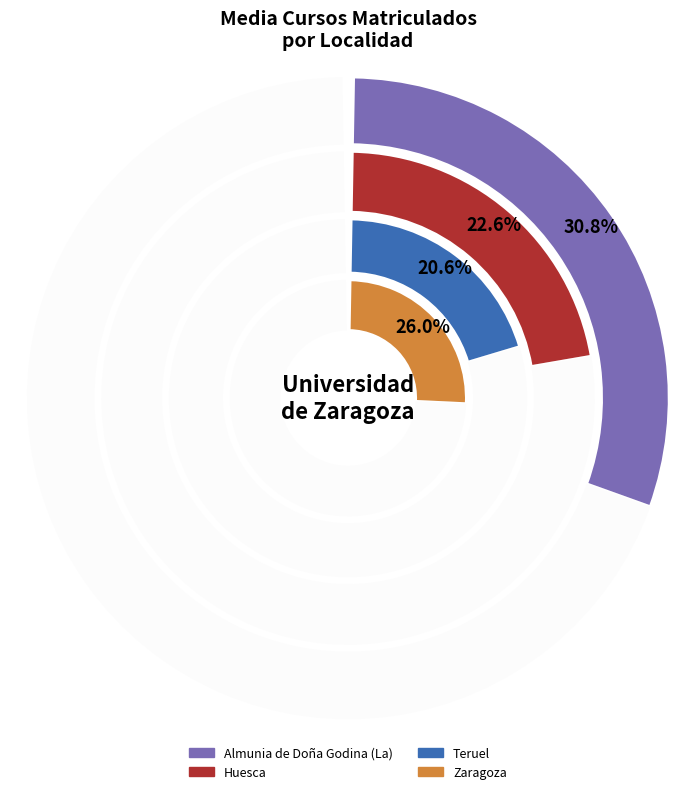

Which slice is the largest?

Almunia de Doña Godina (La)